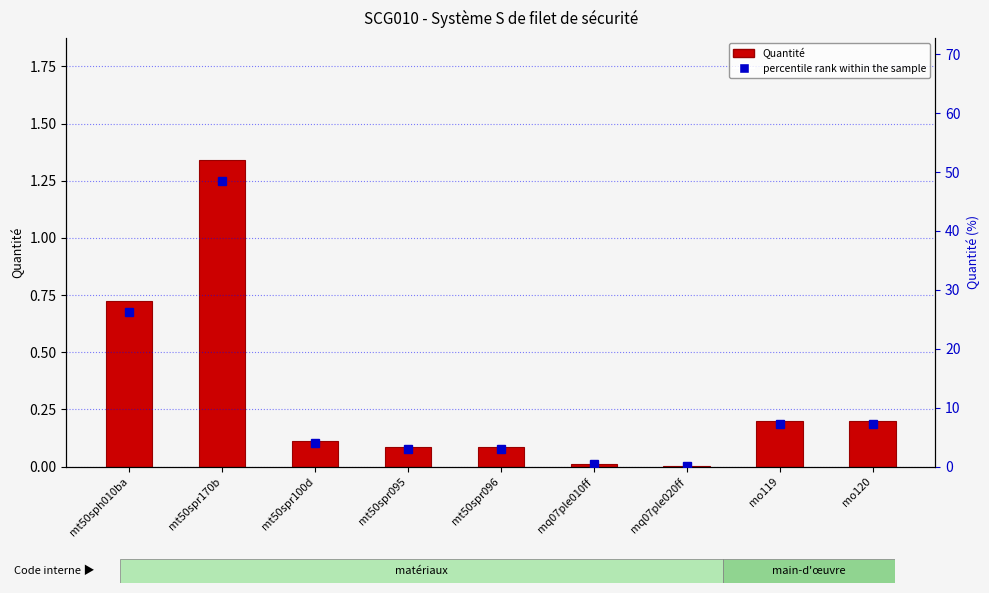

What is the label of the 5th bar from the left?

mt50spr096